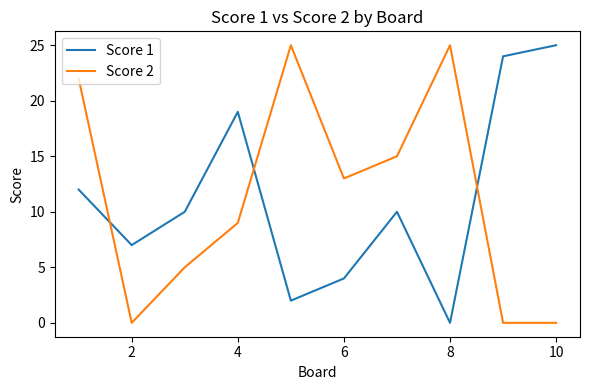

True or false: Score 1 and Score 2 intersect in this chart.

True